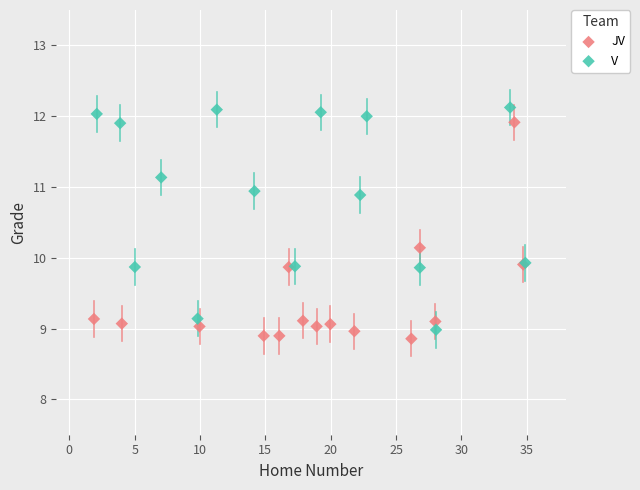

Which series reaches the minimum Y coordinate?

JV